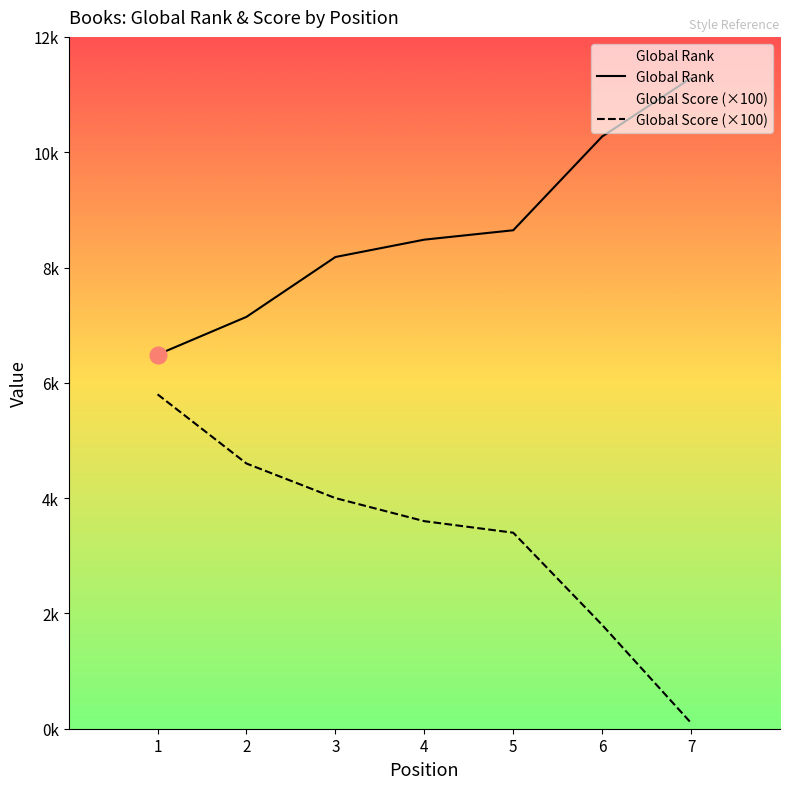

At which category is the sum across all series the highest?

1